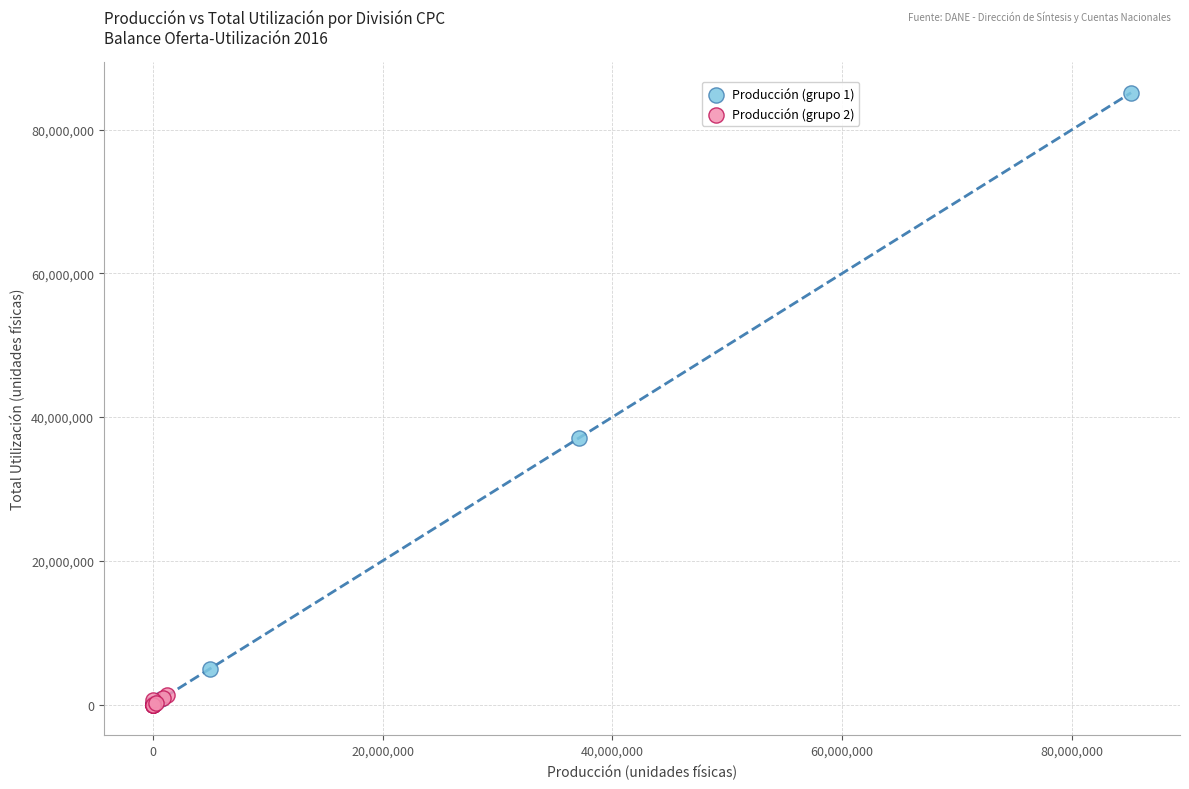

Which series reaches the maximum Y coordinate?

Producción (grupo 1)